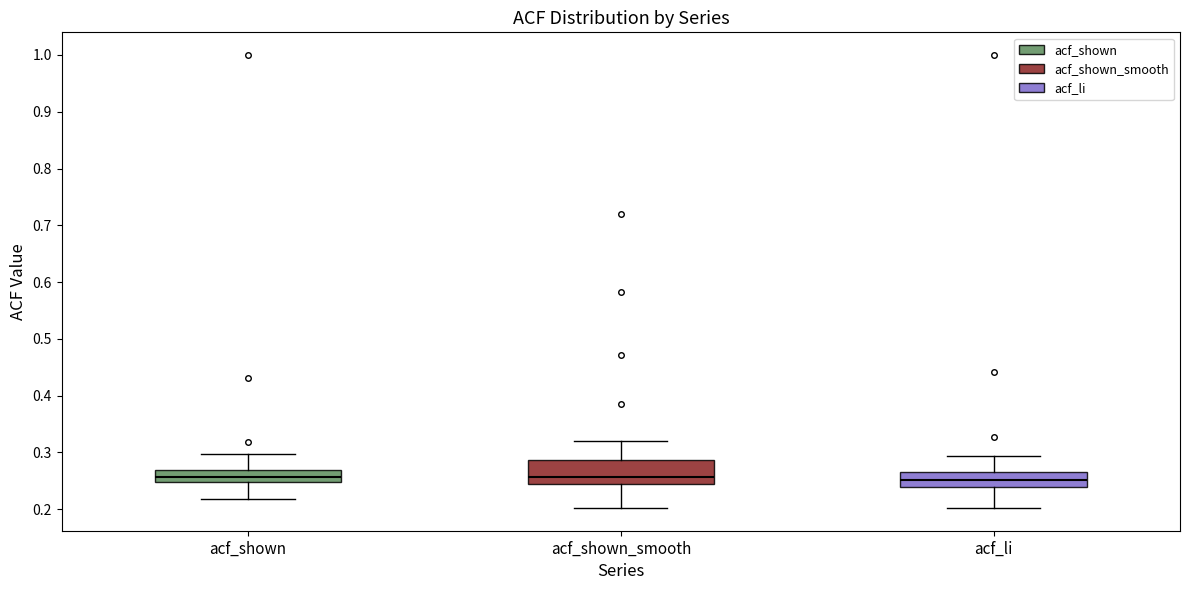

Comparing the boxes themselves (not the whiskers), which one is the tallest?

acf_shown_smooth